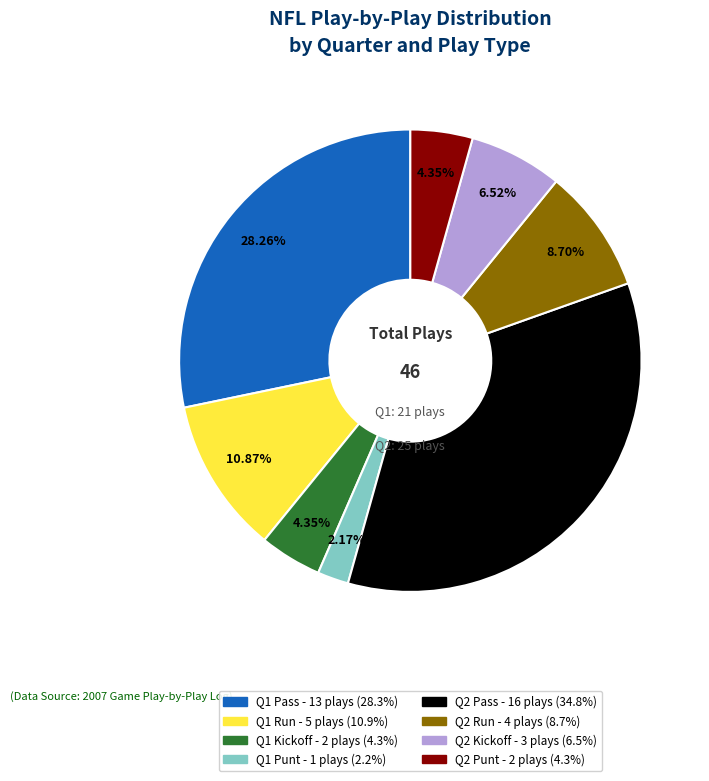

How much of the chart is everything except Q1 Kickoff?

95.7%